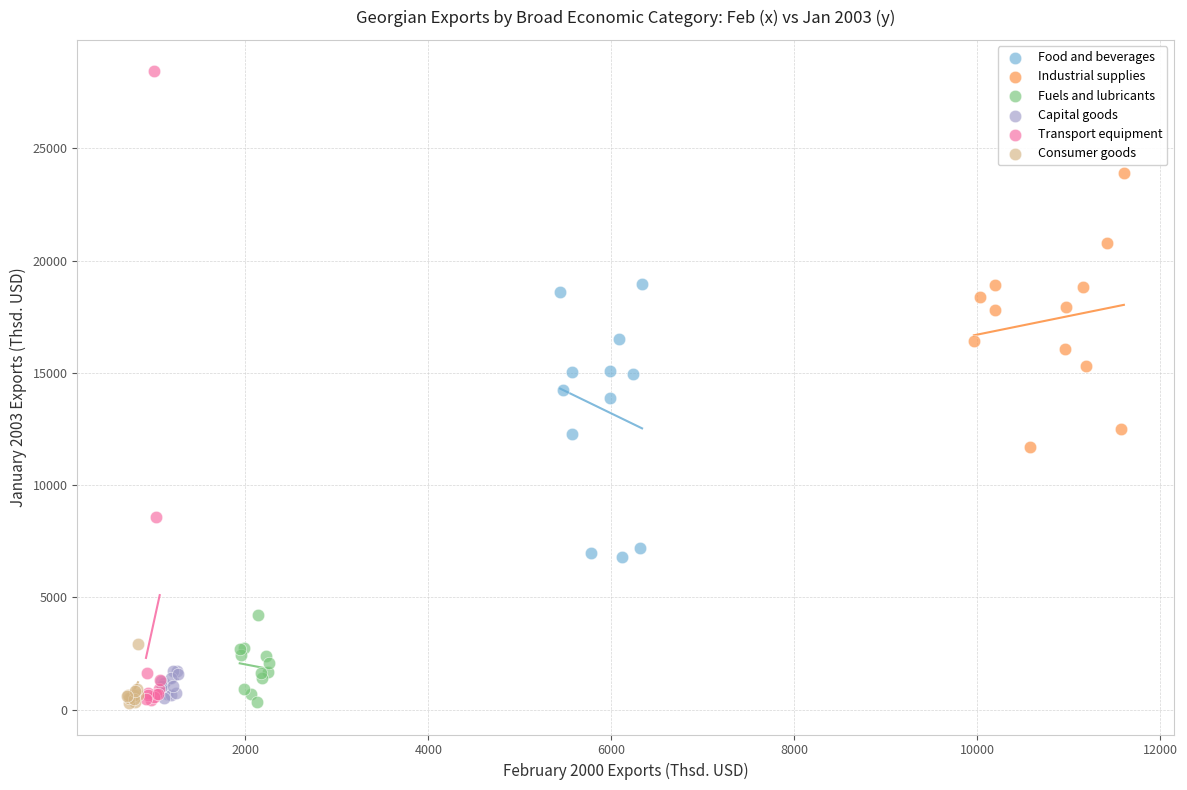

Which series contains the highest Y value?

Transport equipment